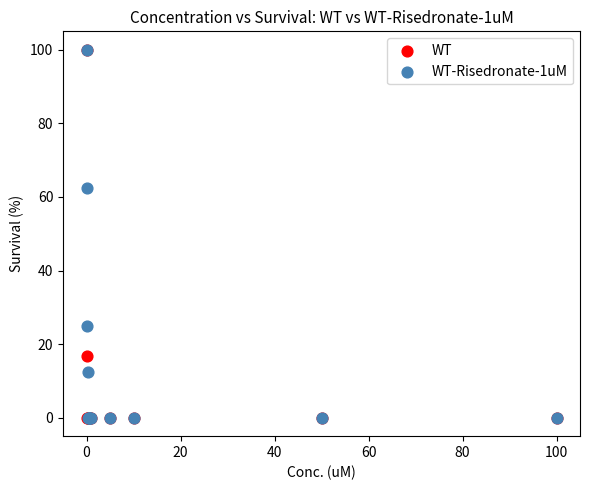

Across all series, what Y value is closest to 50?

62.5